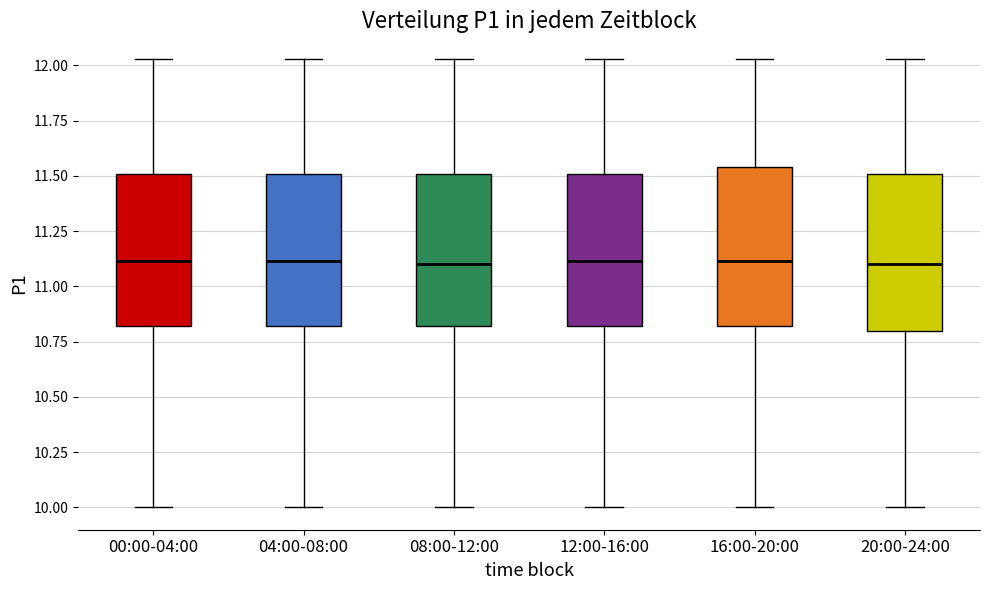

Reading left to right, transcribe this box plot: for each box, give where its median line is, the range the box spans, and where its two whiskers end, as read against the y-axis. The values are not printed on the chart, so give them approximately, as read against the axis.

00:00-04:00: median 11.10, box 10.80 to 11.50, whiskers 10.00 to 12.05
04:00-08:00: median 11.10, box 10.80 to 11.50, whiskers 10.00 to 12.05
08:00-12:00: median 11.10, box 10.80 to 11.50, whiskers 10.00 to 12.05
12:00-16:00: median 11.10, box 10.80 to 11.50, whiskers 10.00 to 12.05
16:00-20:00: median 11.10, box 10.80 to 11.55, whiskers 10.00 to 12.05
20:00-24:00: median 11.10, box 10.80 to 11.50, whiskers 10.00 to 12.05